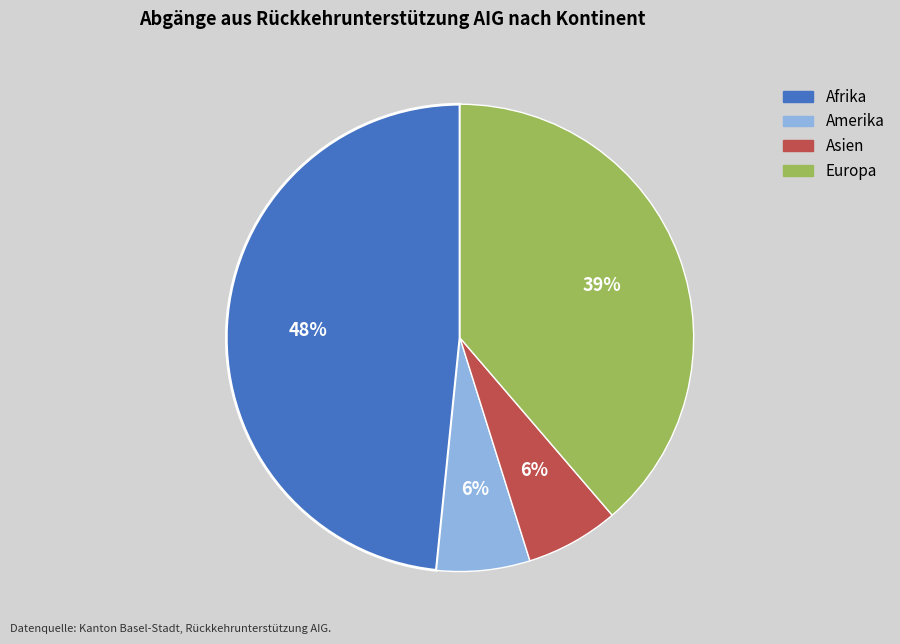

Is there any slice that represents more than half of the pie?

No